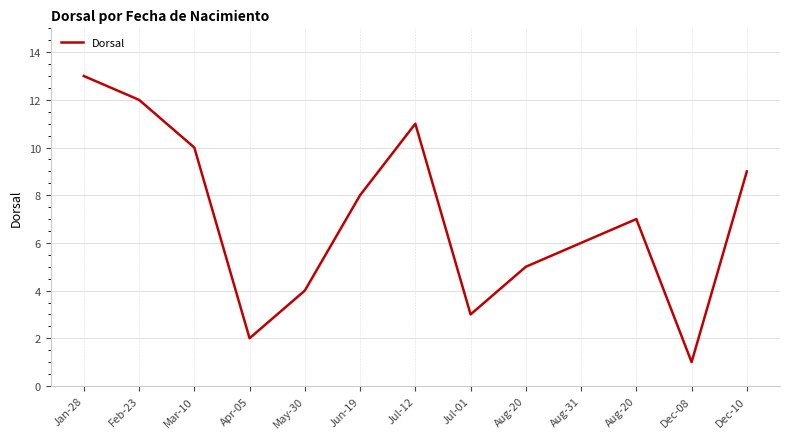

True or false: there are more than 2 points higher than both neighbors.

False